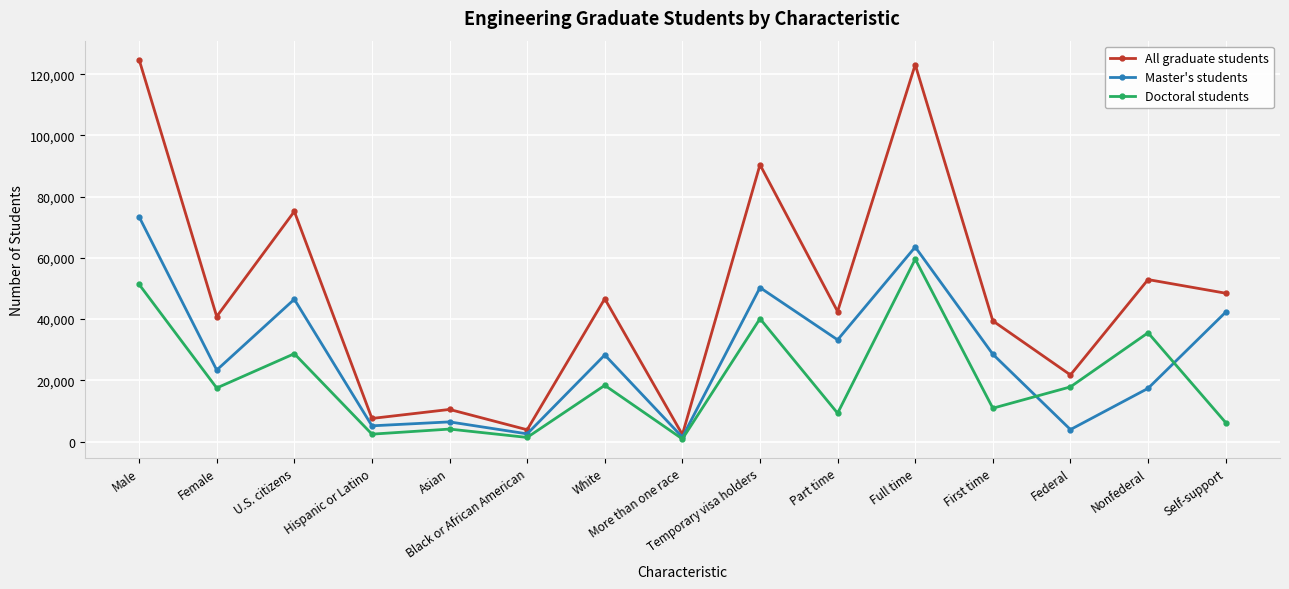

Which category has the highest value across all series?

Male